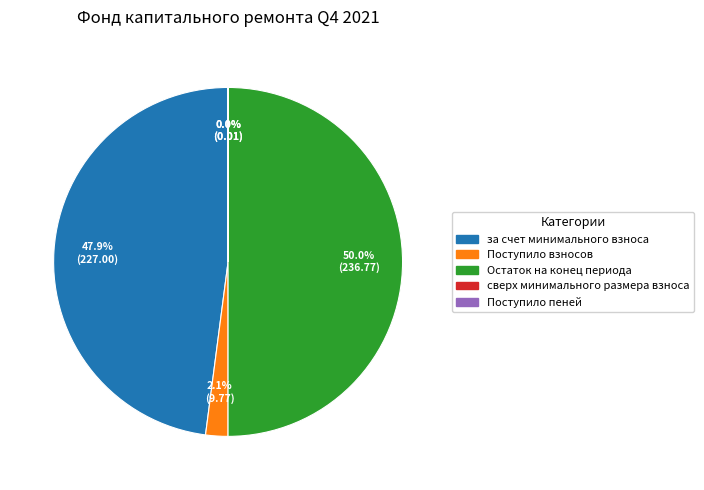

Which slice is the largest?

Остаток на конец периода